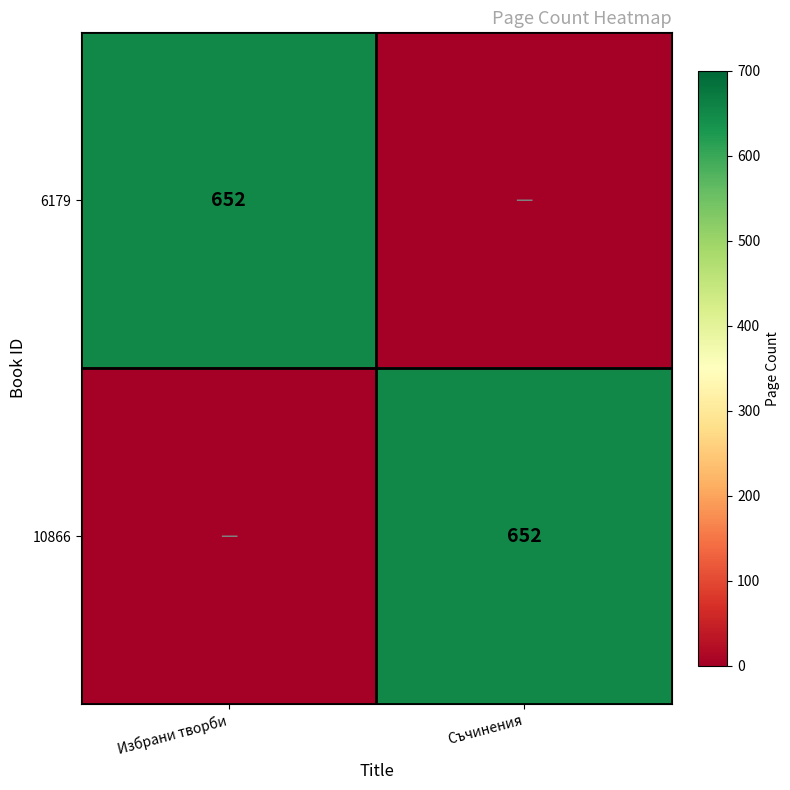

The value of 10866 at Съчинения is 450. True or false?

False